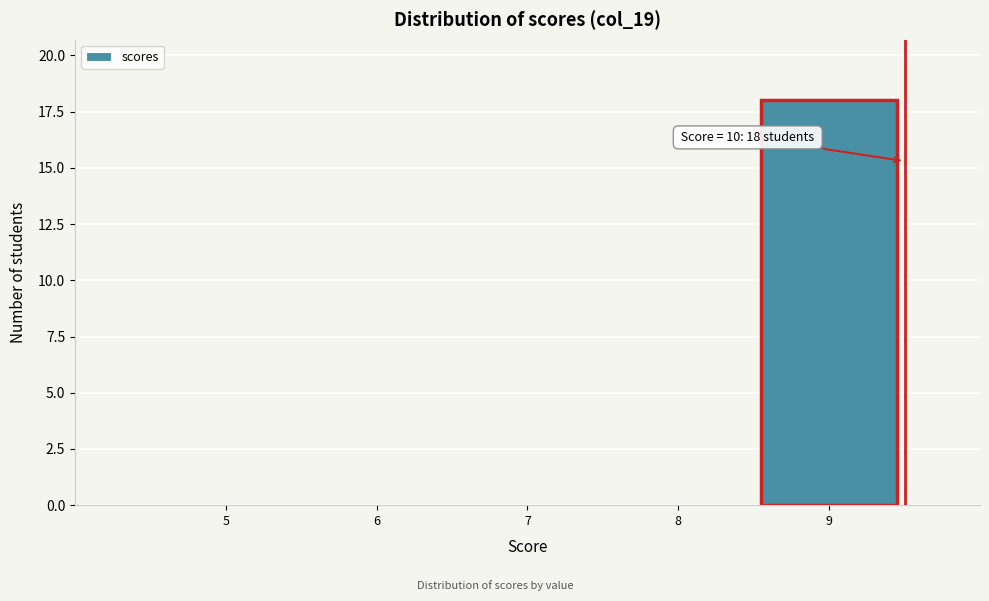

Reading left to right, transcribe all the data shown in this chart.

5=0	6=0	7=0	8=0	9=18